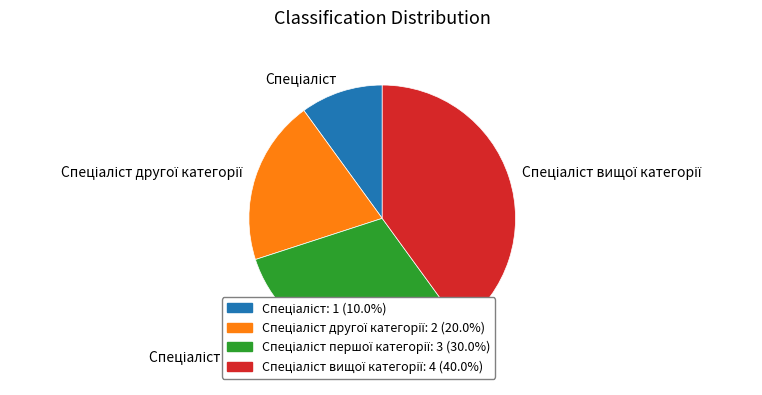

Does any single category account for the majority?

No